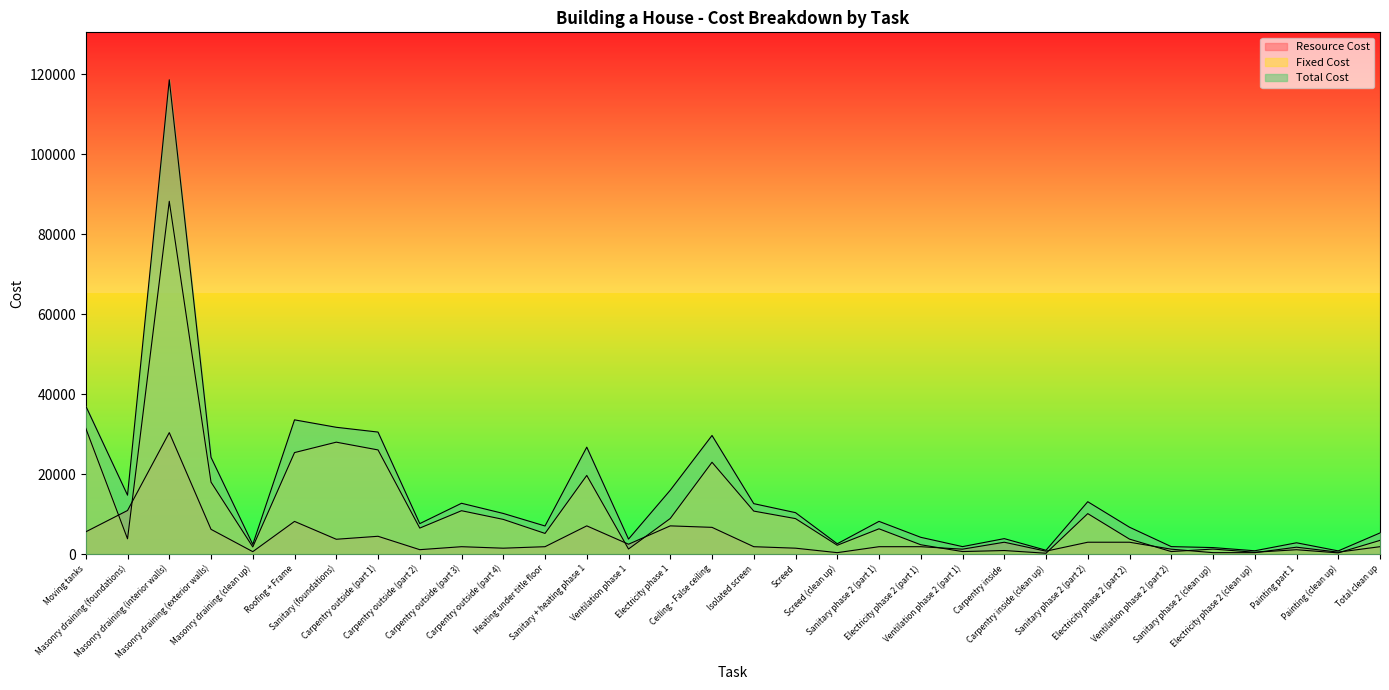

True or false: Total Cost and Fixed Cost cross at least once.

False